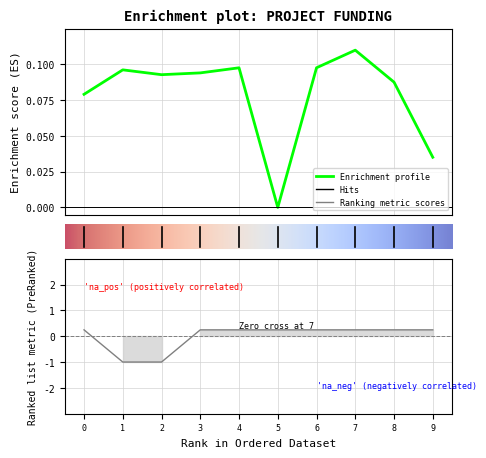

Does the chart have visible grid lines?

Yes